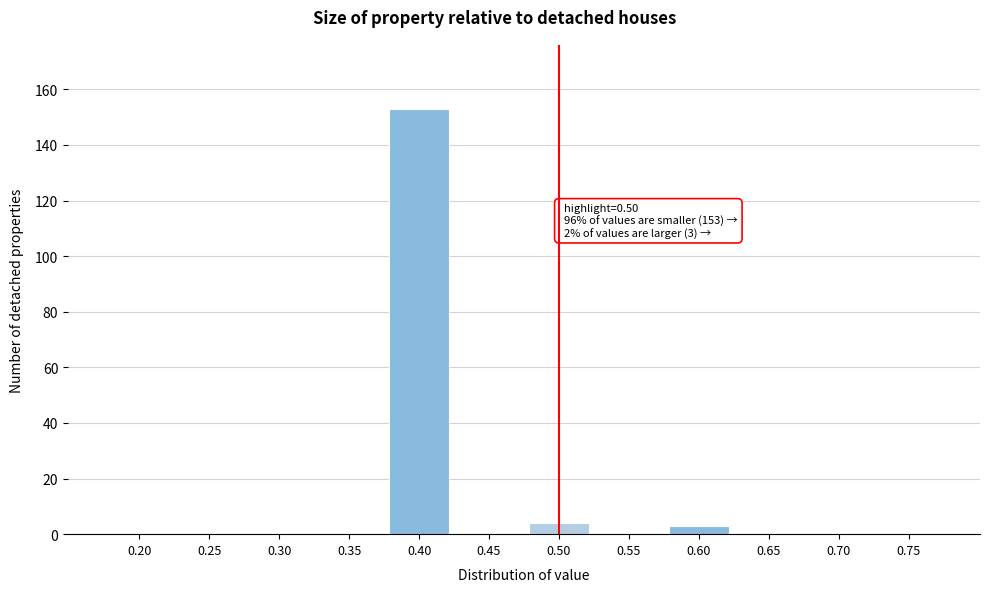

Reading left to right, extract all data points from this chart.

0.20=0	0.25=0	0.30=0	0.35=0	0.40=153	0.45=0	0.50=4	0.55=0	0.60=3	0.65=0	0.70=0	0.75=0